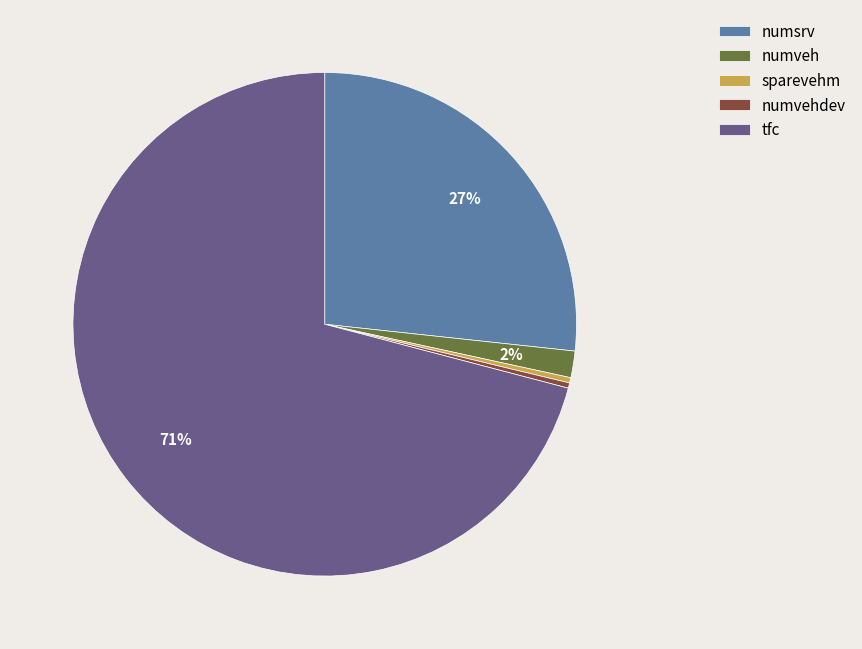

Is it true that numveh is 8% of the pie?

False